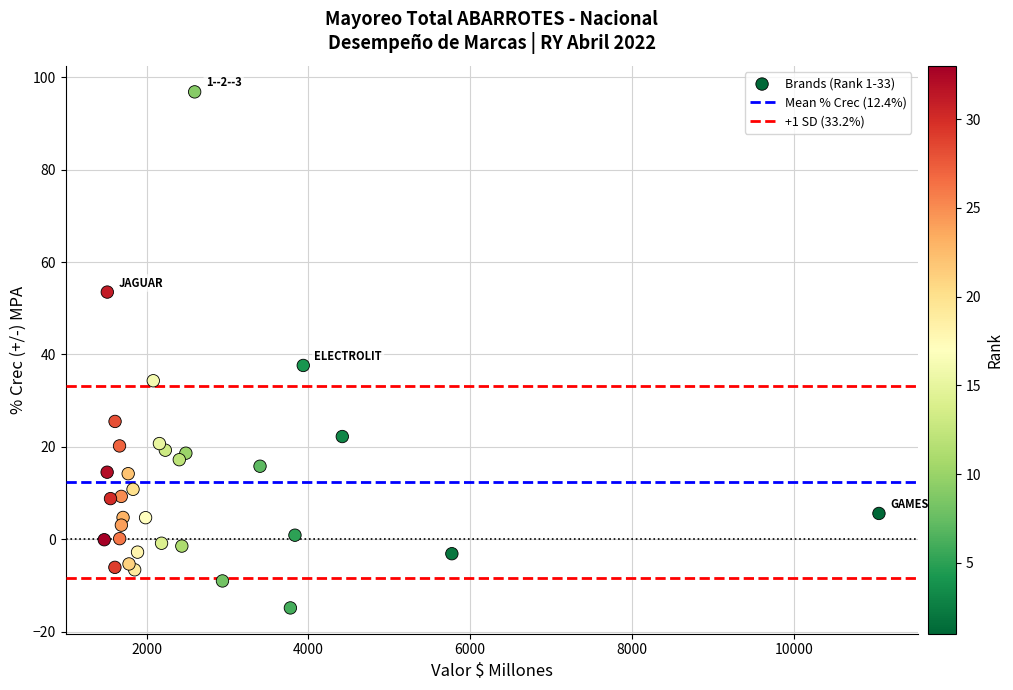

What Y value in the scatter plot is closest to 40?

37.6